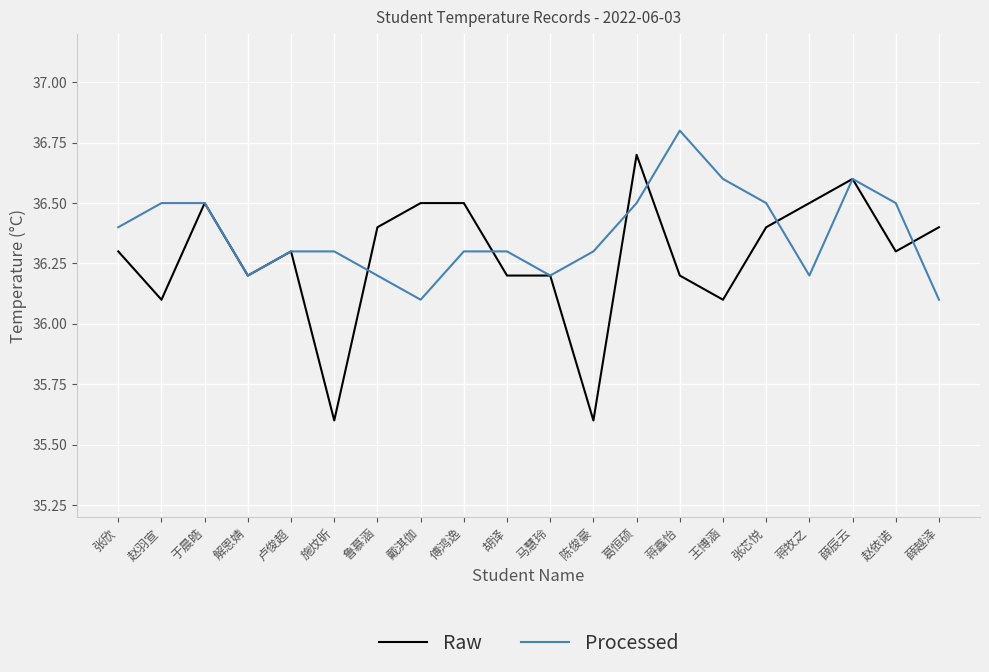

Rank the series by their average value, from highest to lowest.

Processed, Raw